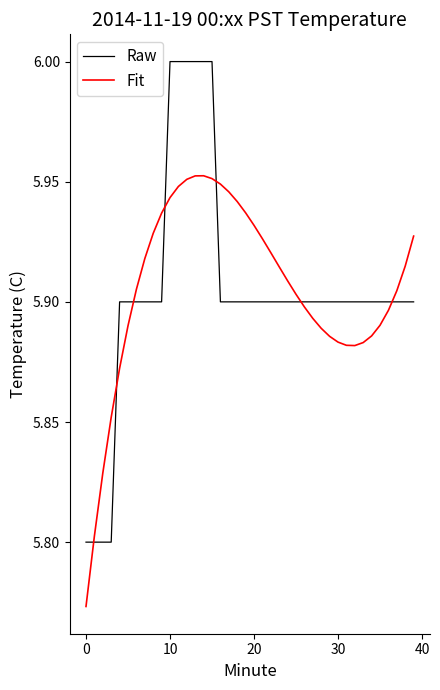

Which series has the widest spread of values?

Raw